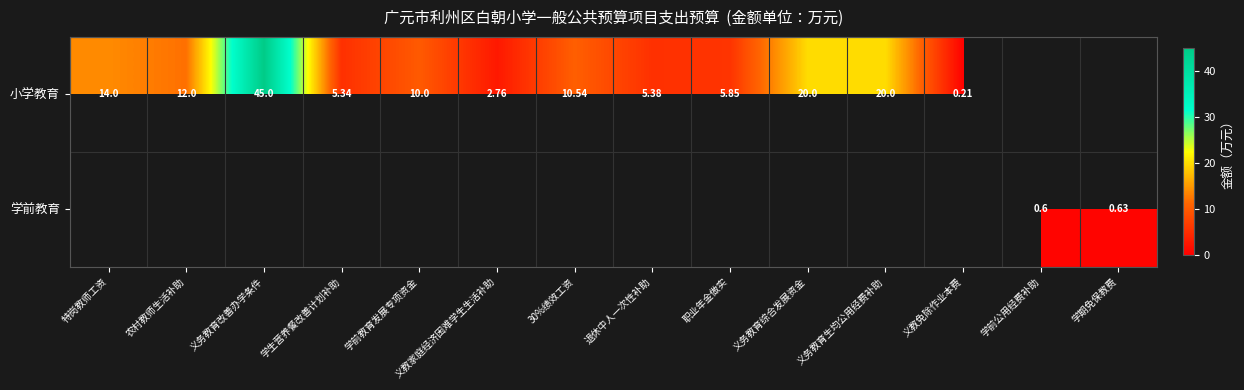

Is the value of 小学教育 at 义教家庭经济困难学生生活补助 greater than the value of 学前教育 at 学期免保教费?

Yes